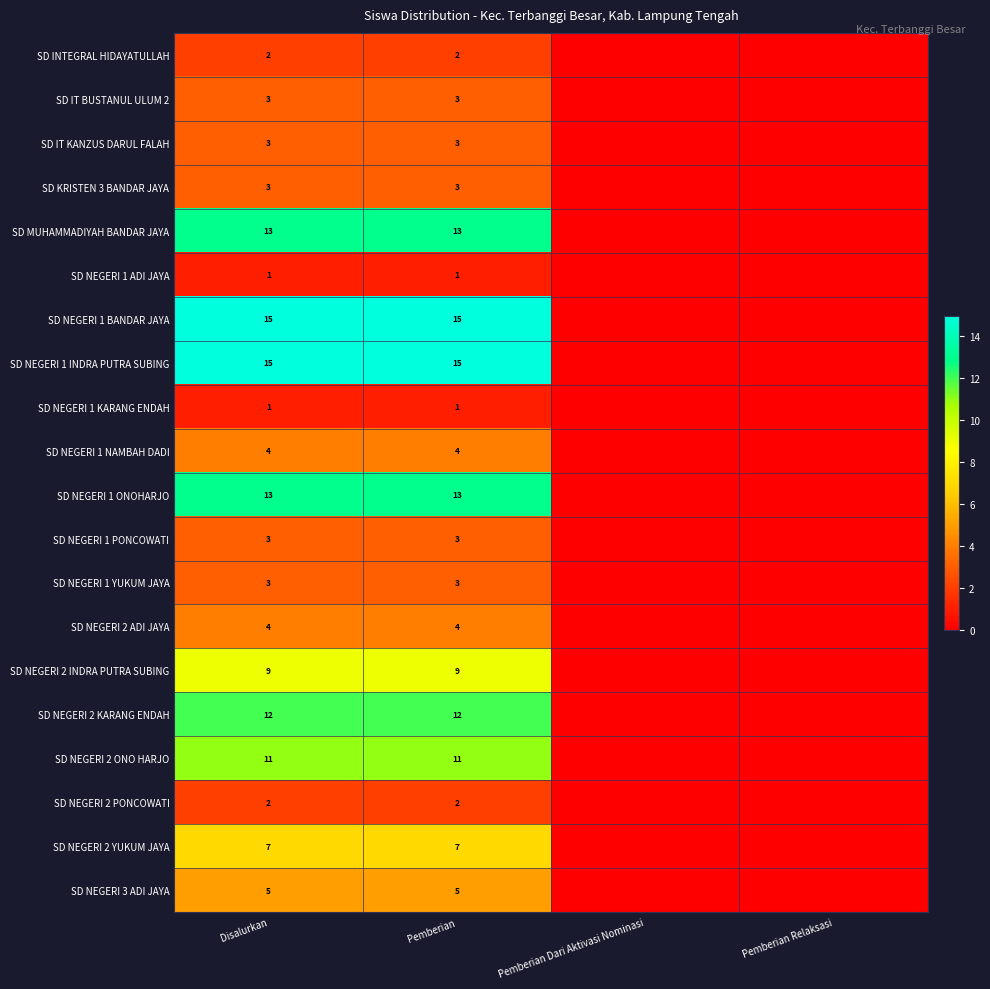

What is the difference between the highest and lowest values at Disalurkan?

14